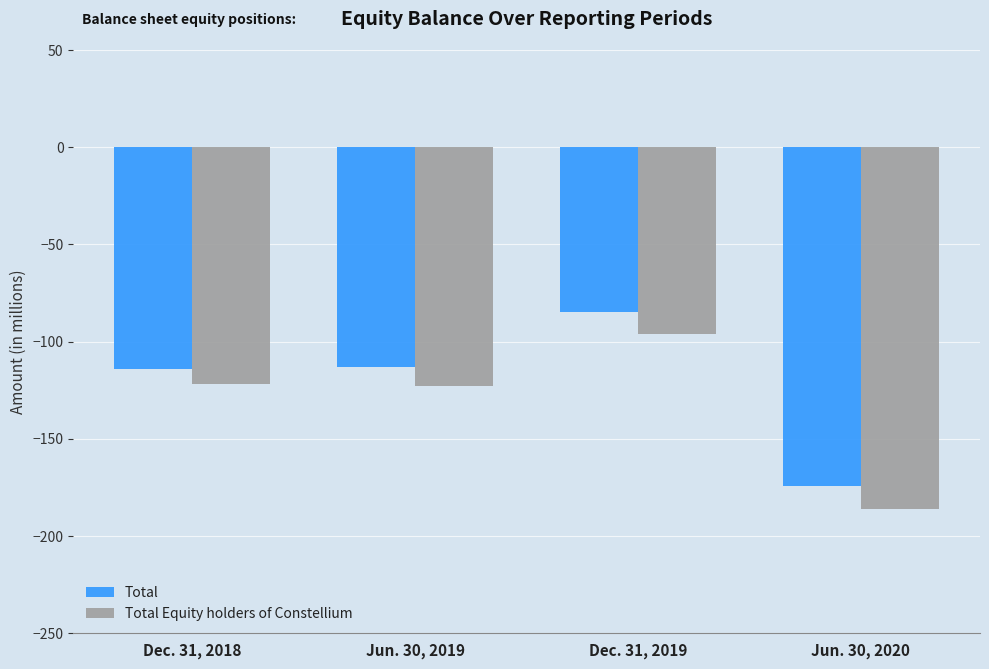

The value of Total Equity holders of Constellium at Dec. 31, 2019 is -46. True or false?

False